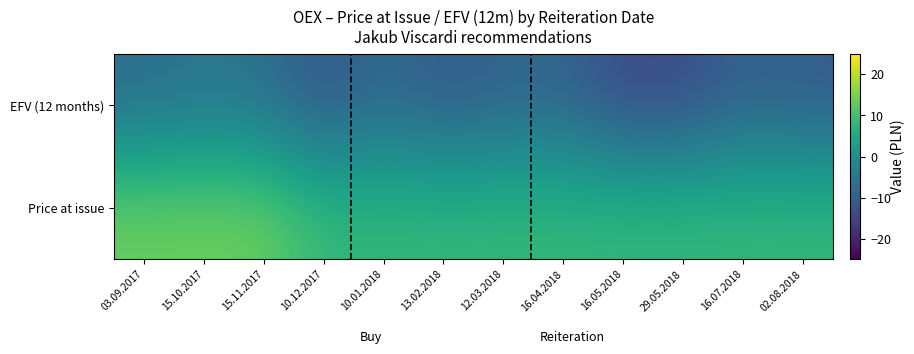

How many data points does each series have?

12